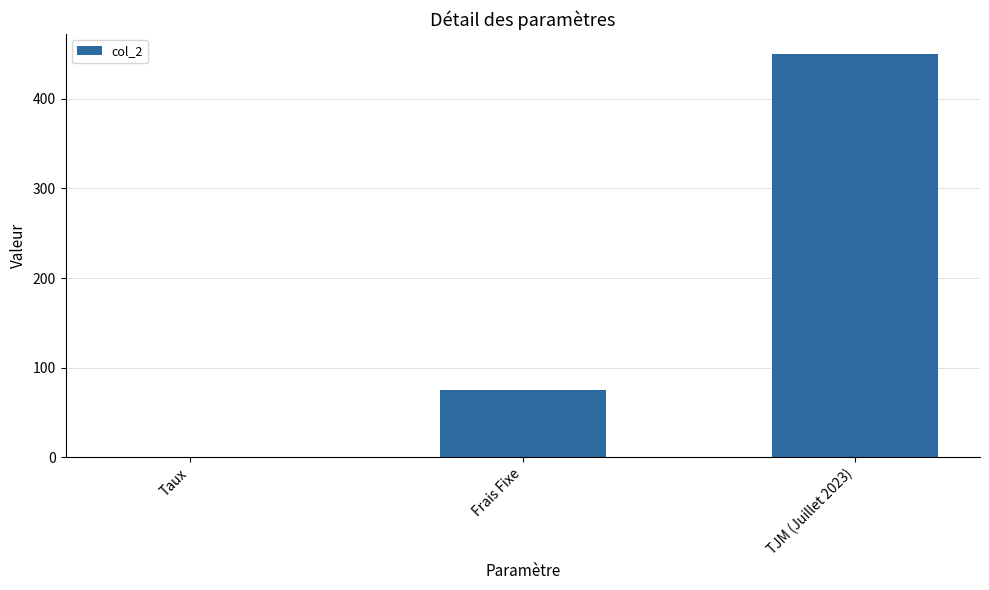

Which category has the highest value across all series?

TJM (Juillet 2023)